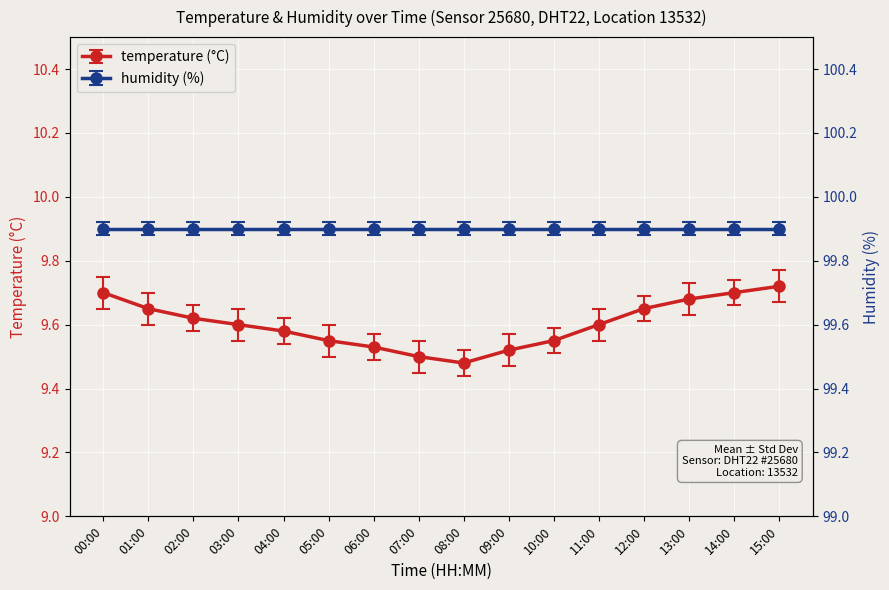

What position from the left is 05:00?

6